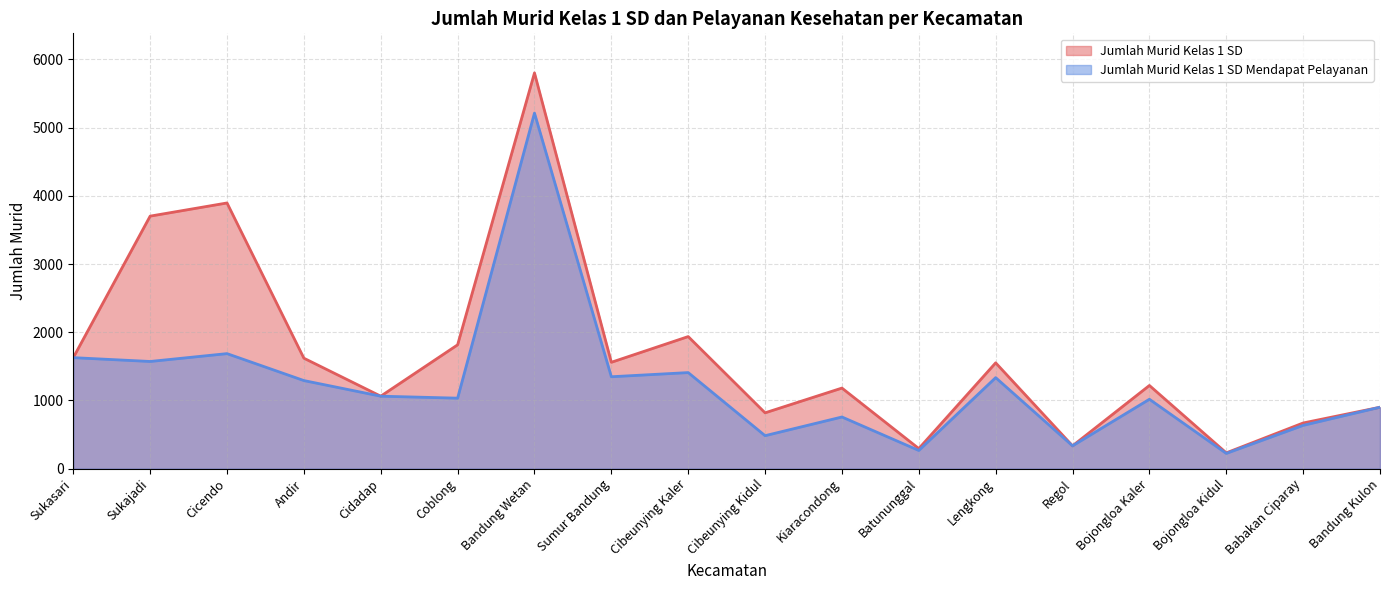

True or false: Jumlah Murid Kelas 1 SD and Jumlah Murid Kelas 1 SD Mendapat Pelayanan cross at least once.

False